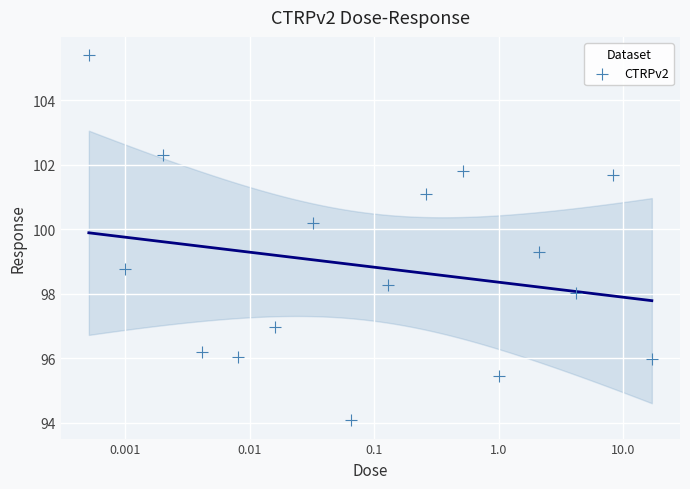

What is the range of X values (max minus min)?

4.5